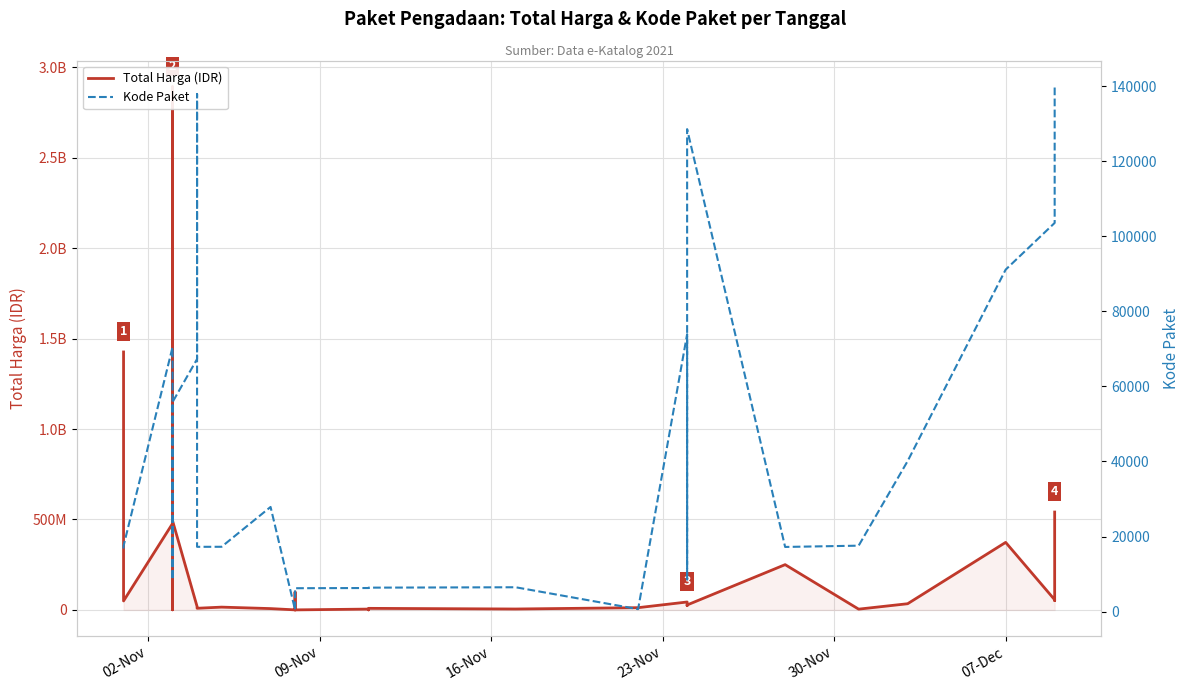

How many lines are shown in the chart?

2